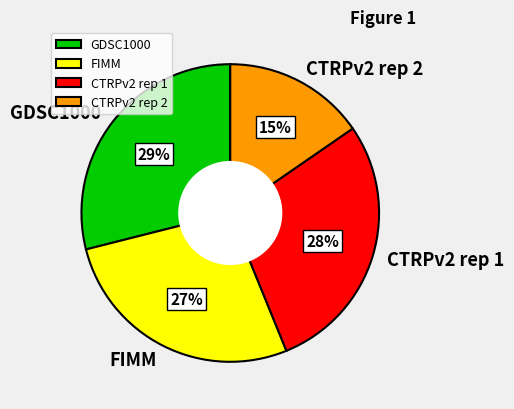

To the nearest percent, what portion does CTRPv2 rep 2 represent?

15%